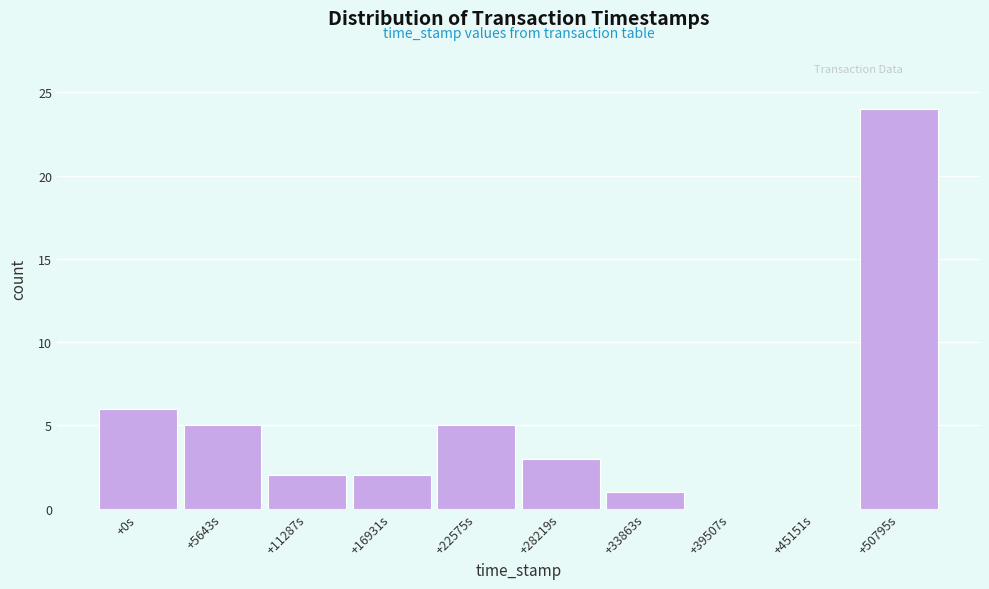

Reading left to right, extract all data points from this chart.

+0s=6	+5643s=5	+11287s=2	+16931s=2	+22575s=5	+28219s=3	+33863s=1	+39507s=0	+45151s=0	+50795s=24